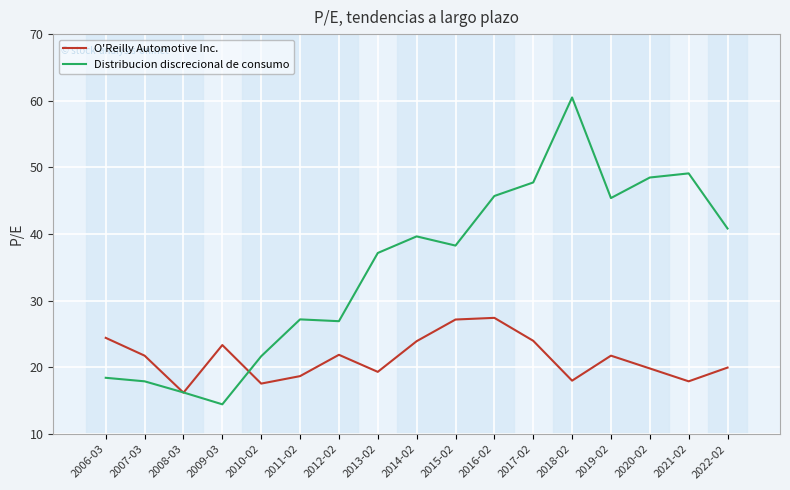

How many series are shown in this chart?

2